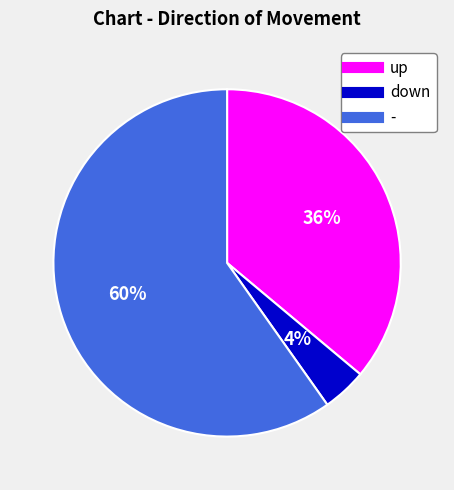

How many slices are in this pie chart?

3